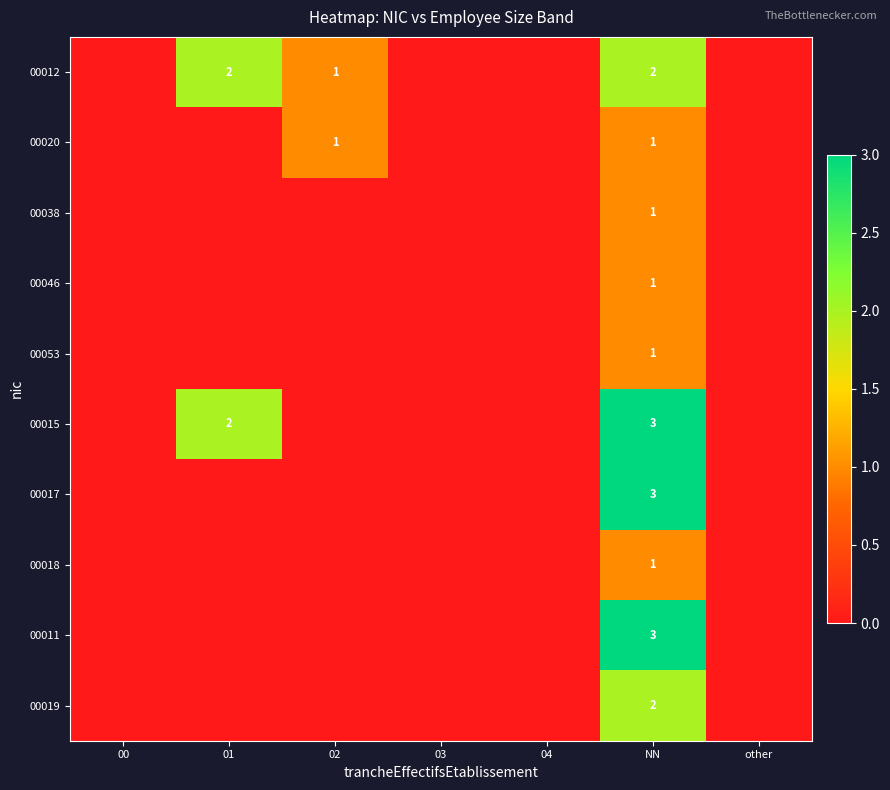

The 00020 series shows 1 at NN. True or false?

True